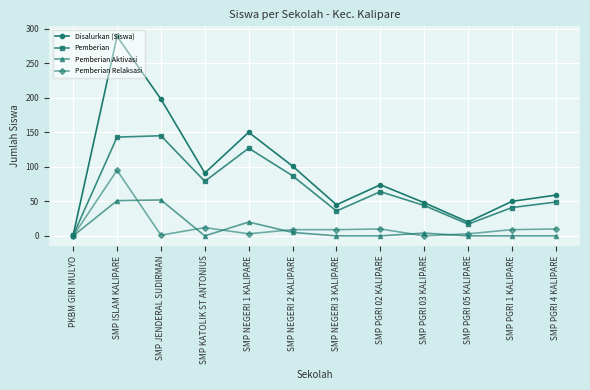

Is the value of Pemberian at SMP NEGERI 1 KALIPARE greater than the value of Pemberian Aktivasi at SMP JENDERAL SUDIRMAN?

Yes